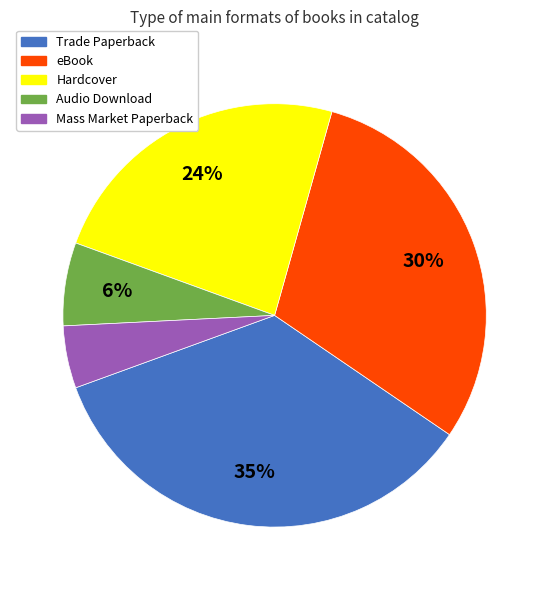

Which has a higher value, Audio Download or Mass Market Paperback?

Audio Download